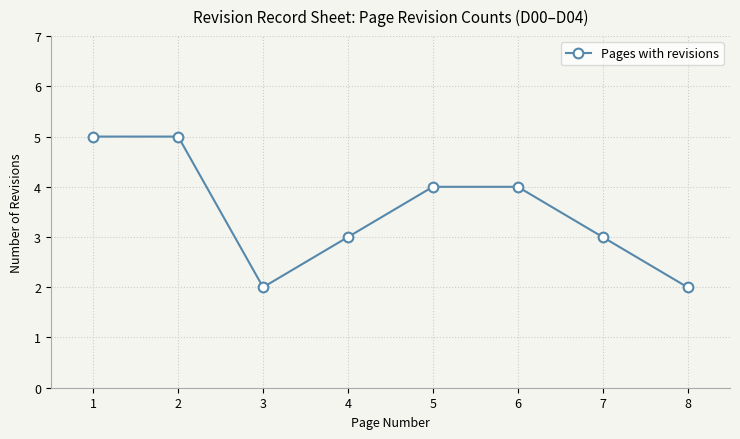

Is this an area chart (filled region under the line)?

No